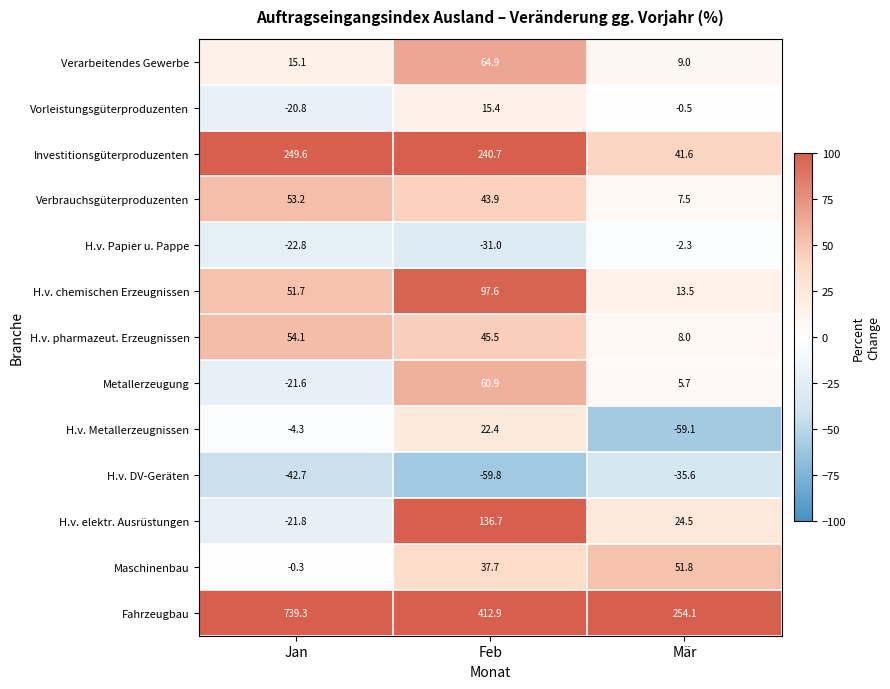

Rank the series by their maximum value, from lowest to highest.

H.v. DV-Geräten, H.v. Papier u. Pappe, Vorleistungsgüterproduzenten, H.v. Metallerzeugnissen, Maschinenbau, Verbrauchsgüterproduzenten, H.v. pharmazeut. Erzeugnissen, Metallerzeugung, Verarbeitendes Gewerbe, H.v. chemischen Erzeugnissen, H.v. elektr. Ausrüstungen, Investitionsgüterproduzenten, Fahrzeugbau